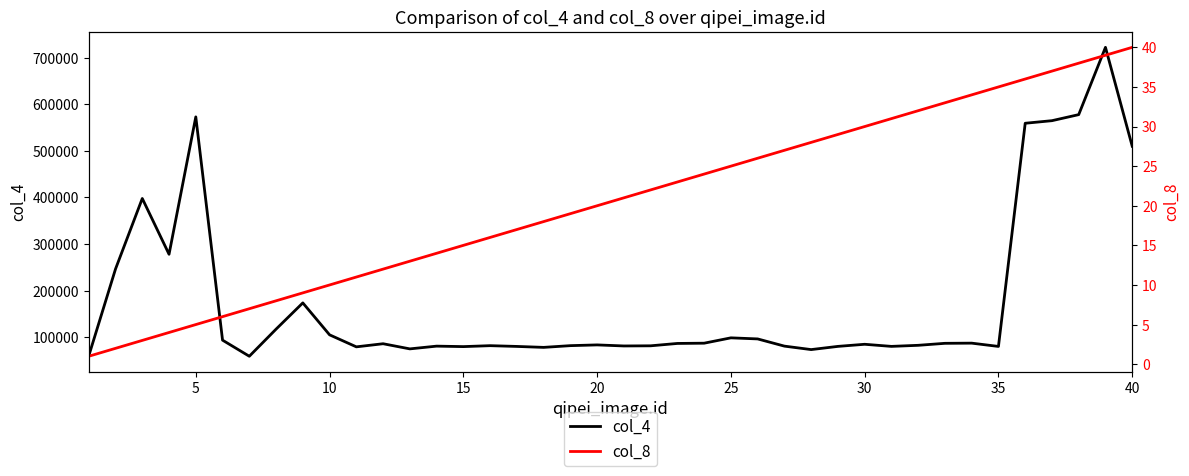

Is it true that col_4 equals 906750 at 20?

False